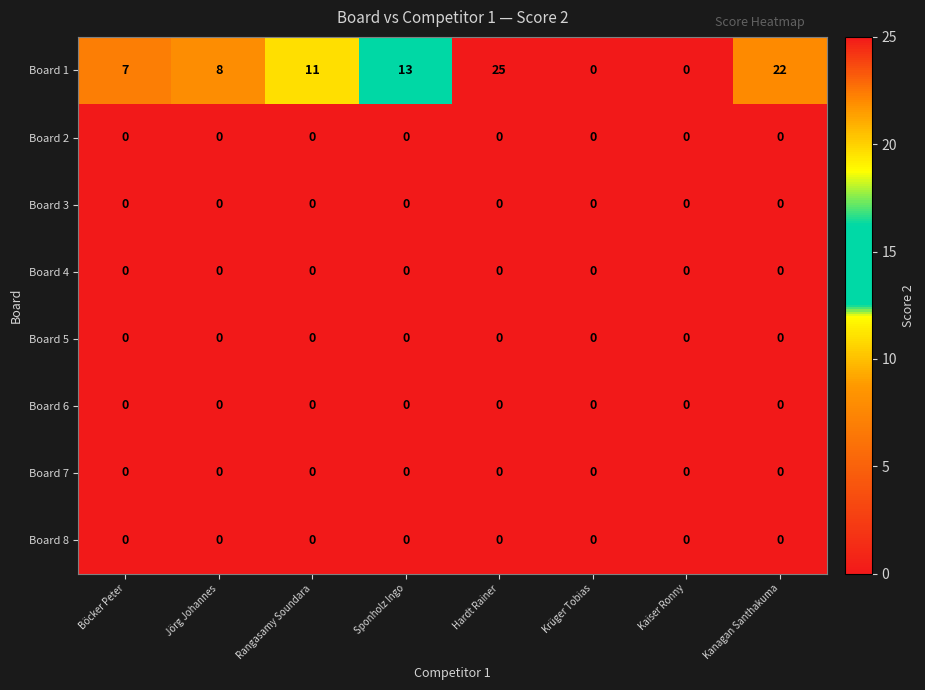

What is the average value of the Board 1 series?

11